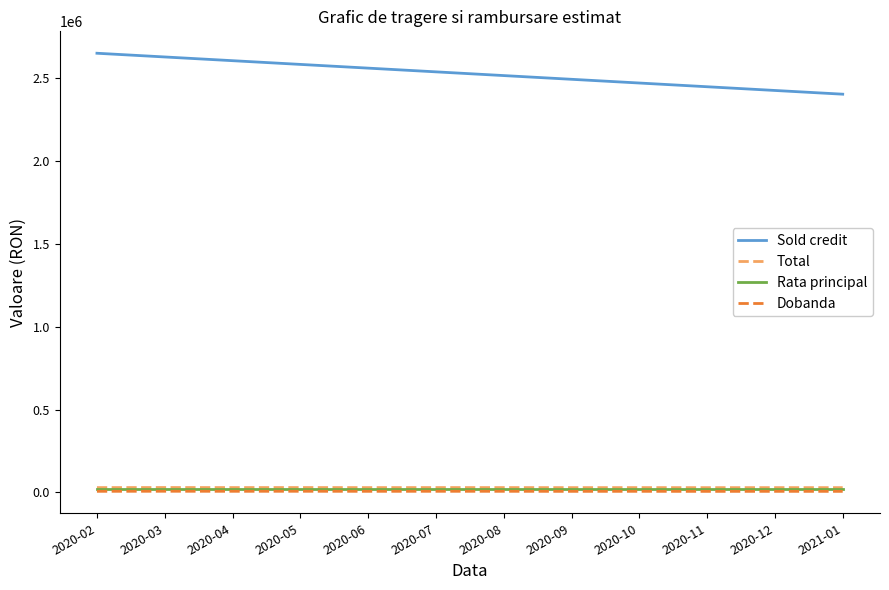

Which series has the largest total across all categories?

Sold credit